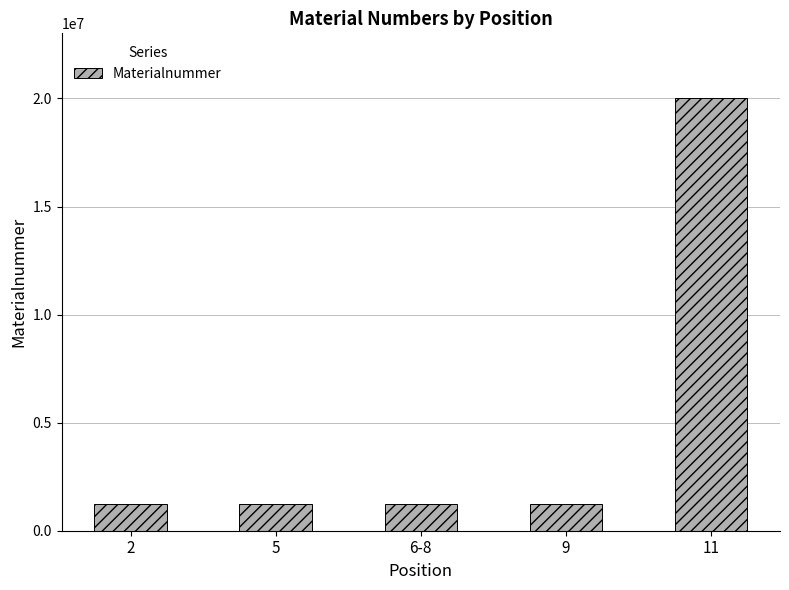

The value at 5 is 2173620. True or false?

False